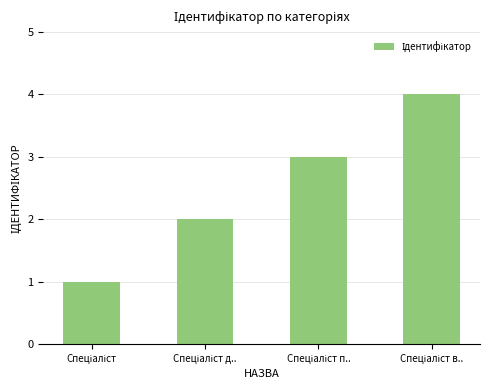

What is the maximum value shown in the chart?

4